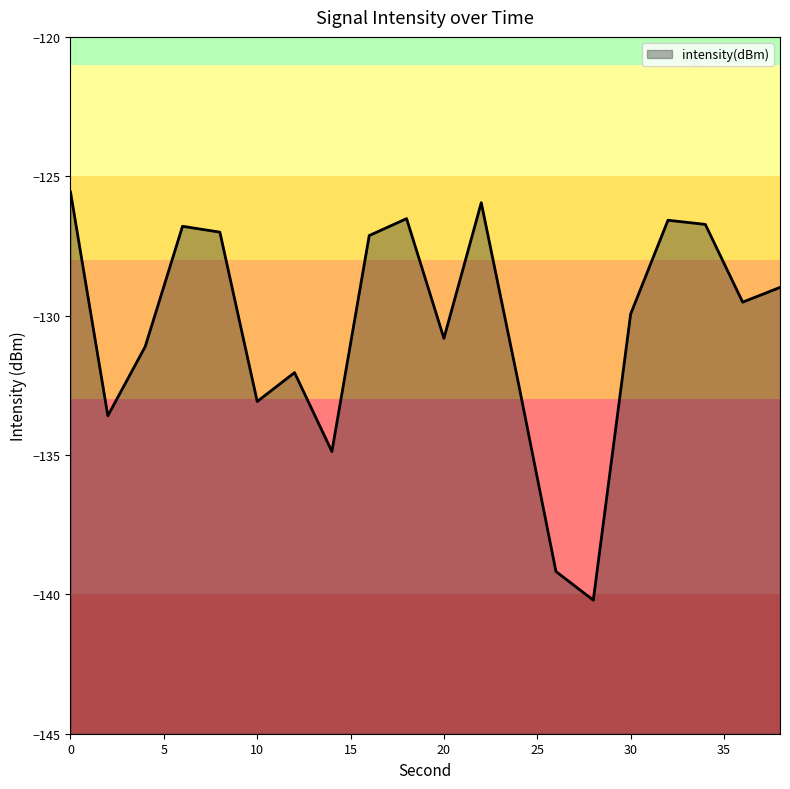

True or false: there are more than 2 points higher than both neighbors.

True